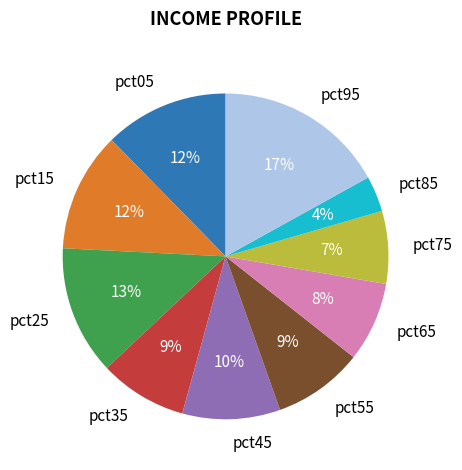

Which category has the smallest portion of the pie?

pct85